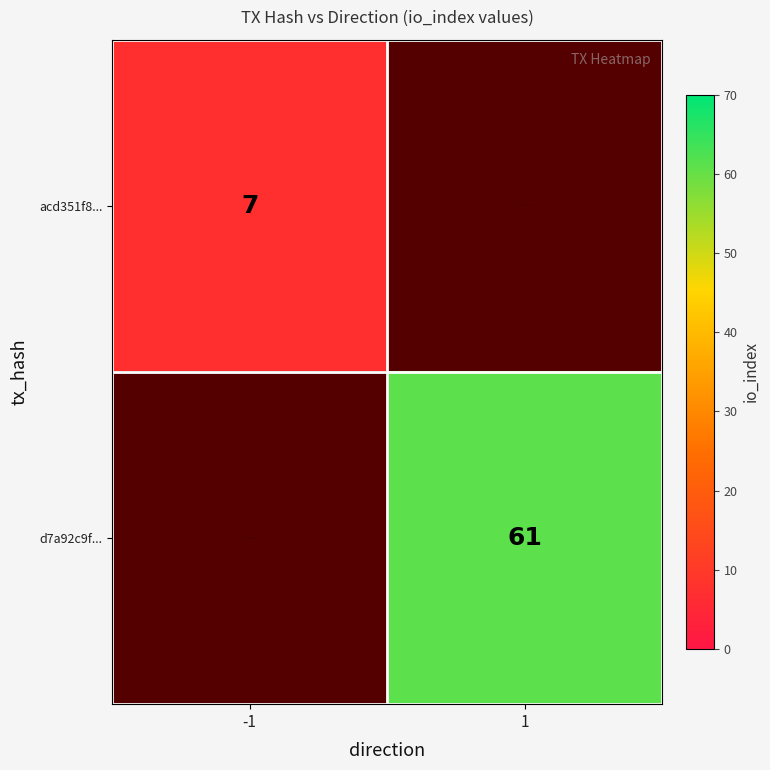

Is it true that d7a92c9f... equals 31 at 1?

False